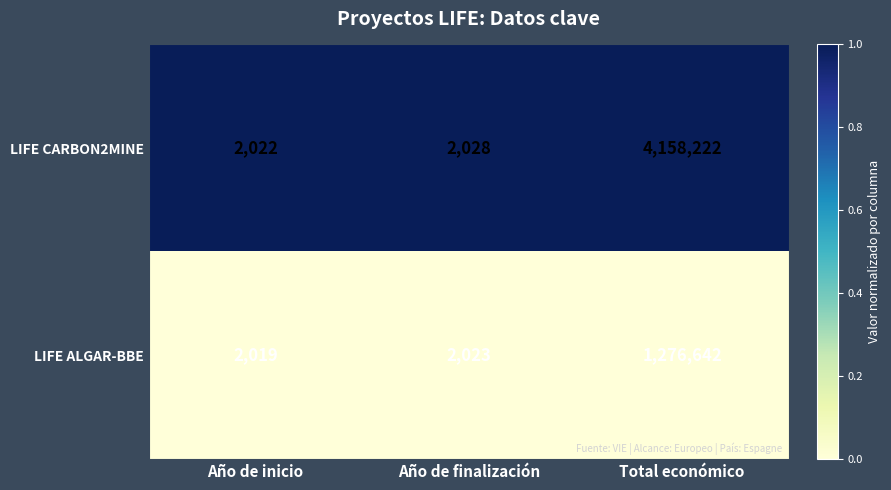

List the series in order of their overall mean, lowest first.

LIFE ALGAR-BBE, LIFE CARBON2MINE